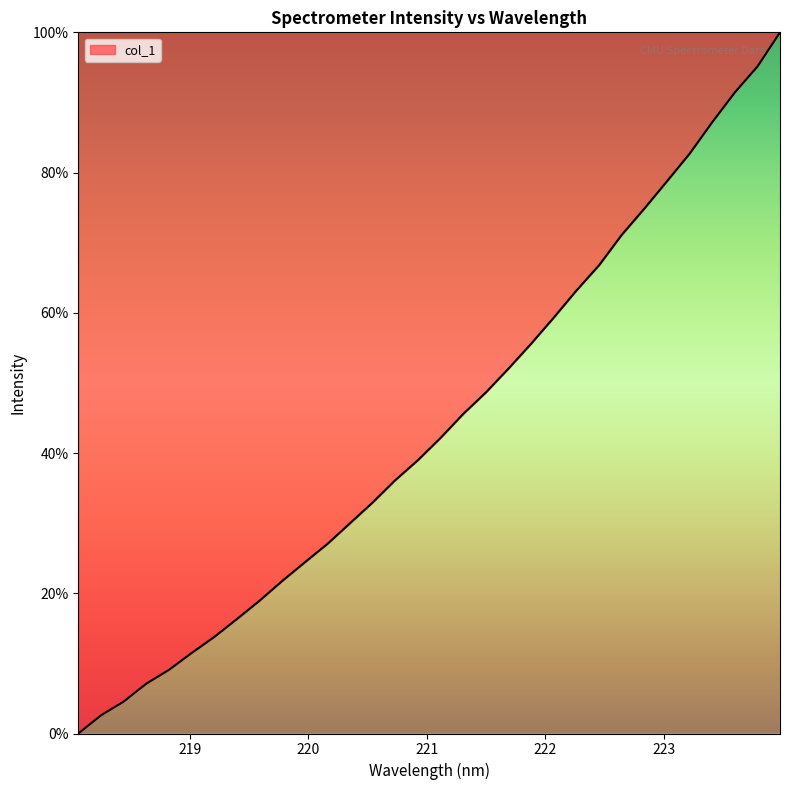

What is the difference between the maximum and minimum values?

100.0